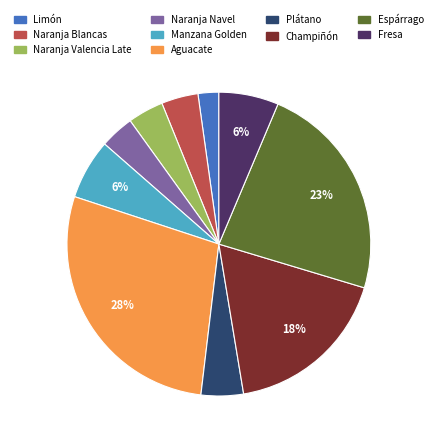

How many segments does this pie chart have?

10